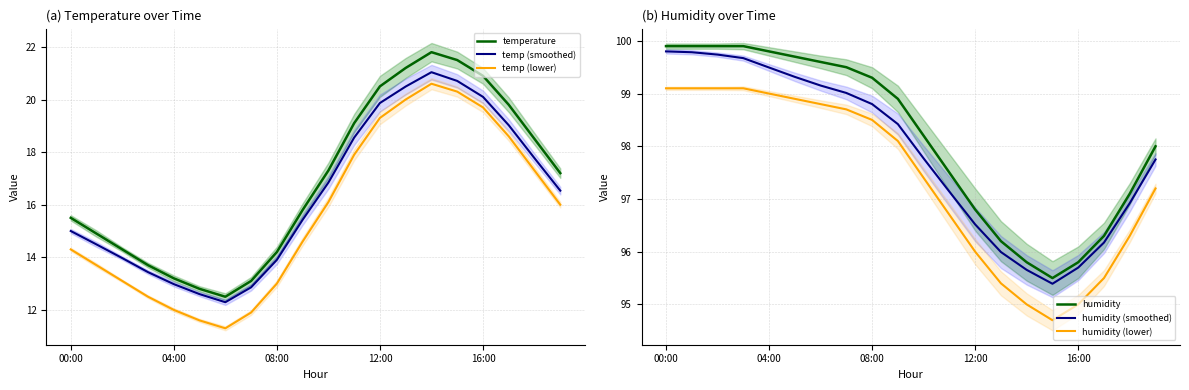

What is the maximum value for temp (smoothed)?

21.0